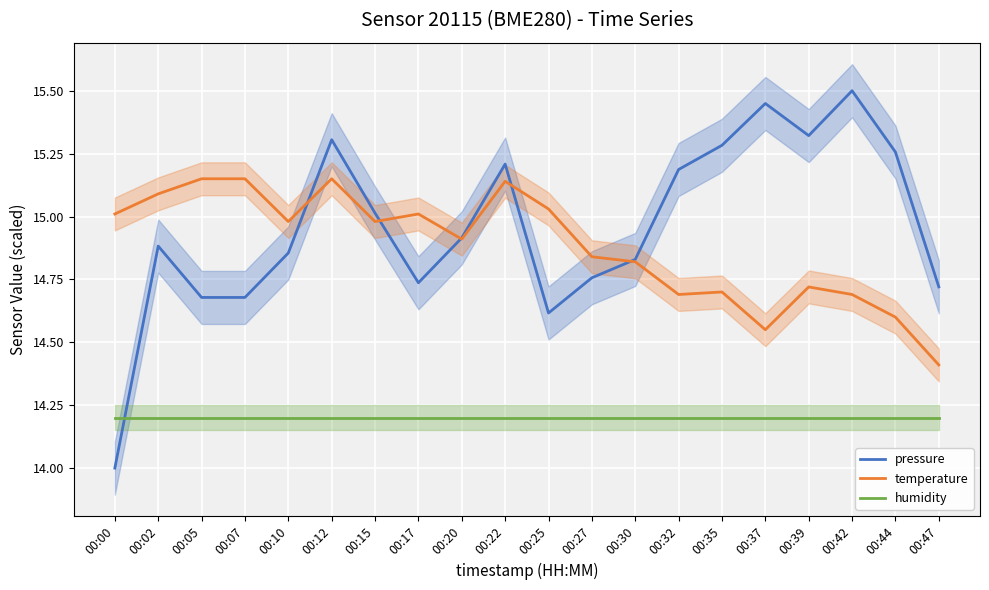

True or false: temperature has a value of 14.6 at 00:37.

True